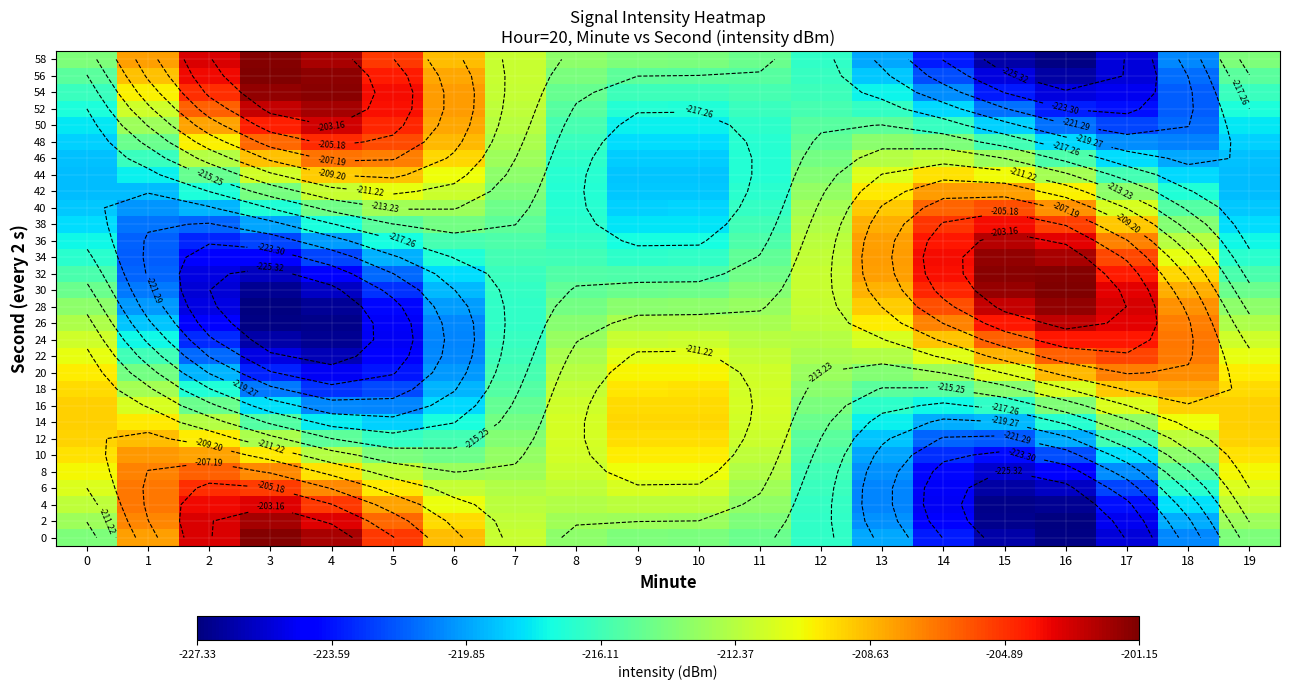

Between 12 and 7, which is larger?

7